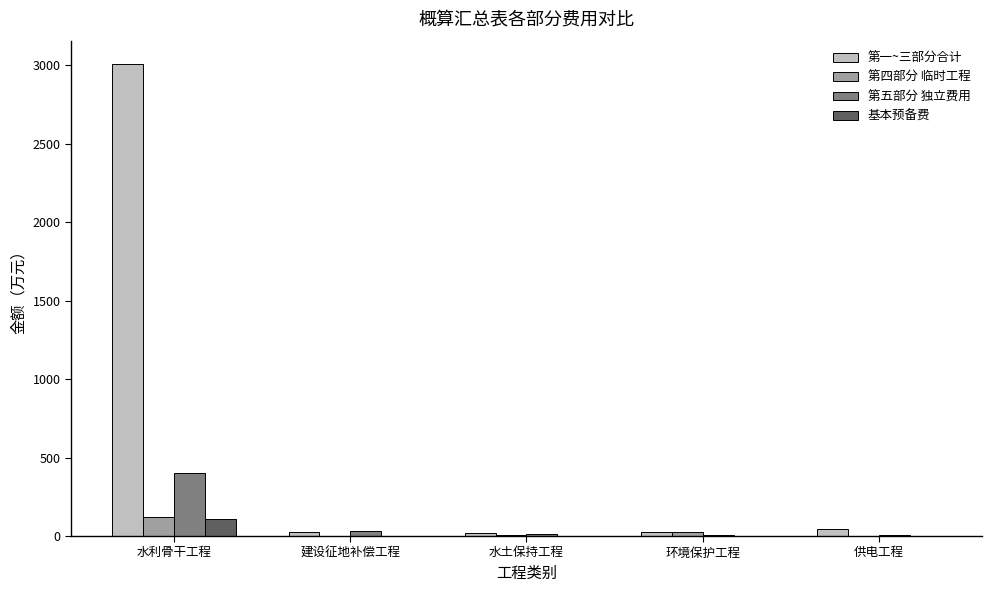

What is the maximum value for 第一~三部分合计?

3006.6